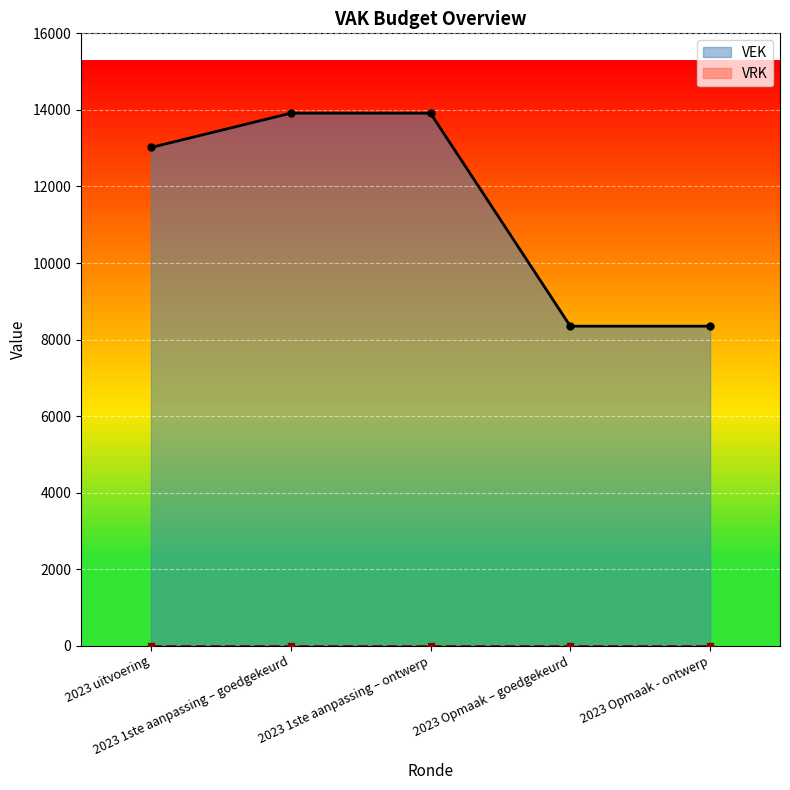

What is the lowest value of the VEK series?

8350